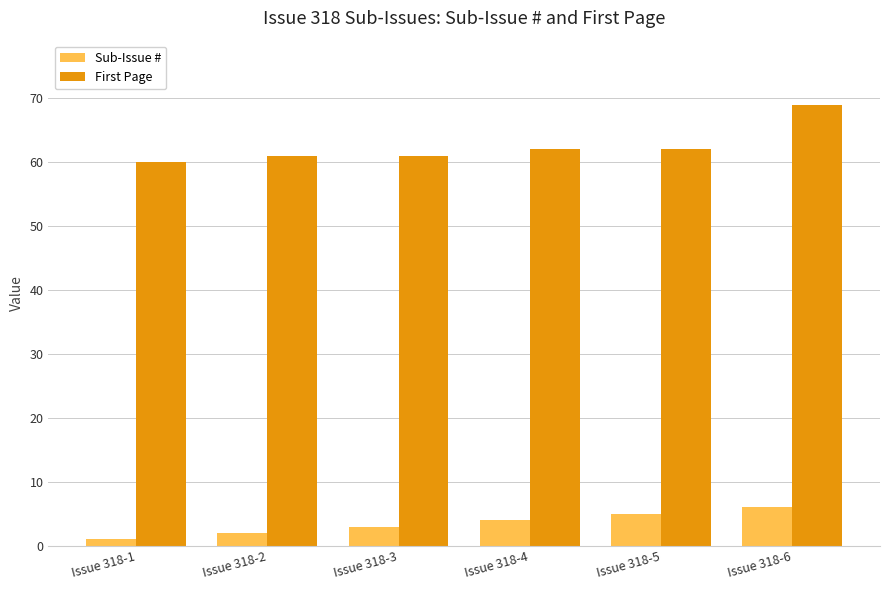

At which category is the sum across all series the highest?

Issue 318-6